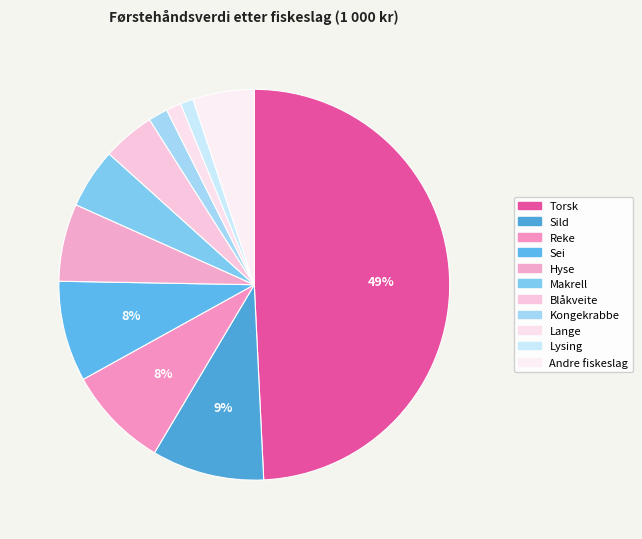

True or false: Hyse accounts for 20% of the total.

False